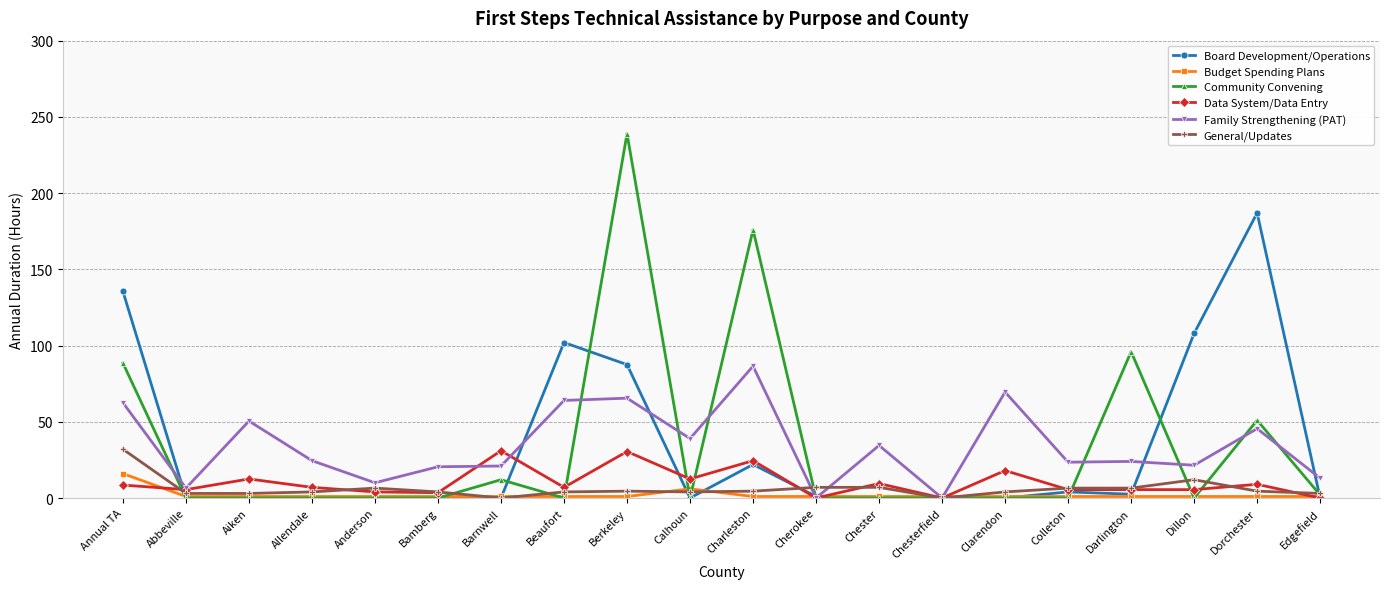

Which series has the largest range (max minus min)?

Community Convening